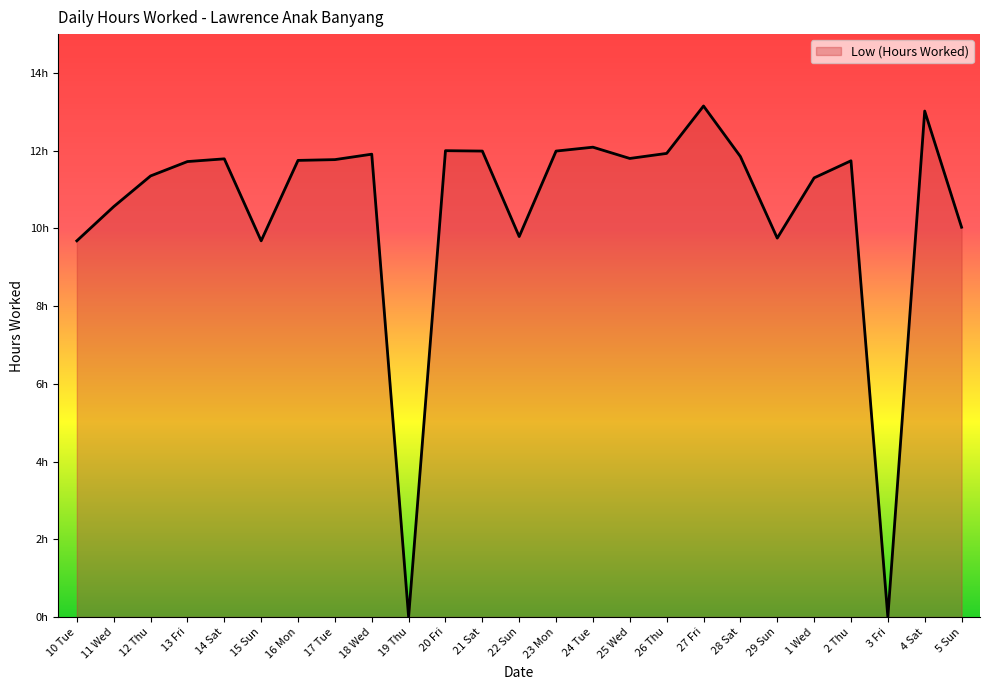

Reading left to right, what are all the values shown in this chart?

10 Tue=9.7	11 Wed=10.6	12 Thu=11.3	13 Fri=11.7	14 Sat=11.8	15 Sun=9.7	16 Mon=11.8	17 Tue=11.8	18 Wed=11.9	19 Thu=0.0	20 Fri=12.0	21 Sat=12.0	22 Sun=9.8	23 Mon=12.0	24 Tue=12.1	25 Wed=11.8	26 Thu=11.9	27 Fri=13.2	28 Sat=11.8	29 Sun=9.8	1 Wed=11.3	2 Thu=11.7	3 Fri=0.0	4 Sat=13.0	5 Sun=10.0